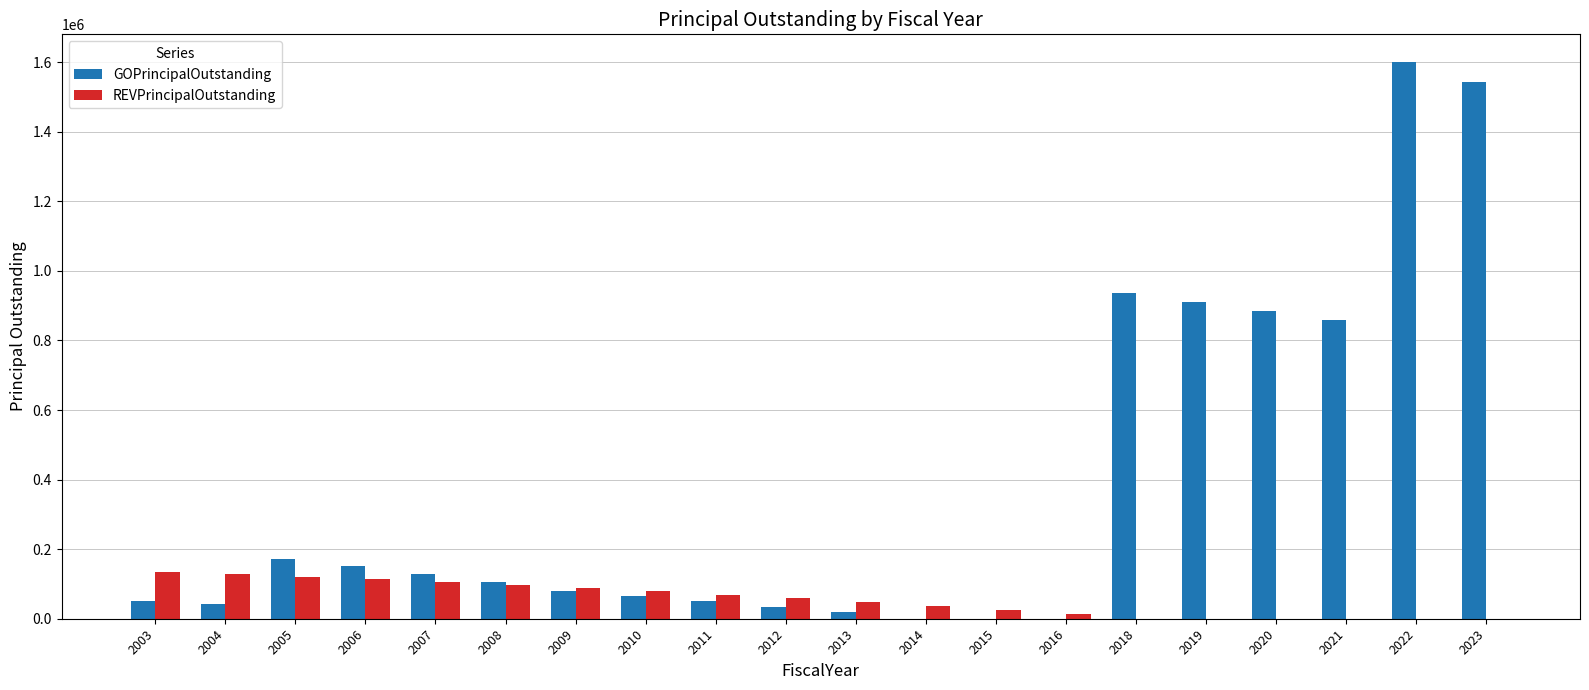

Reading left to right, list all the values displayed in this chart.

GOPrincipalOutstanding: 50000	43000	171000	153000	129000	105000	80000	65000	50000	35000	20000	0	0	0	935000	910000	885000	860000	1600000	1542000
REVPrincipalOutstanding: 135000	128000	121000	113000	105000	97000	88000	79000	69000	59000	48000	37000	25000	13000	0	0	0	0	0	0